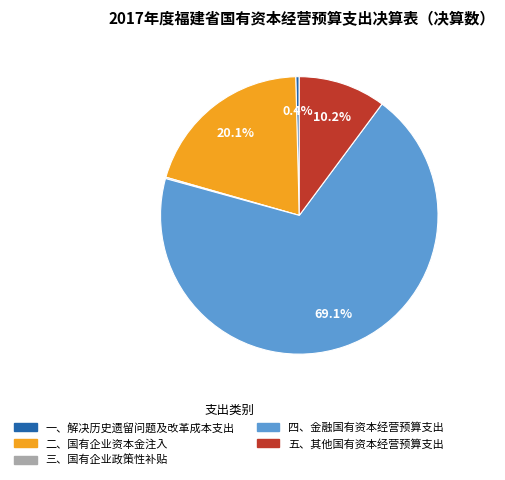

Do 五、其他国有资本经营预算支出 and 一、解决历史遗留问题及改革成本支出 together represent more than half of the pie?

No